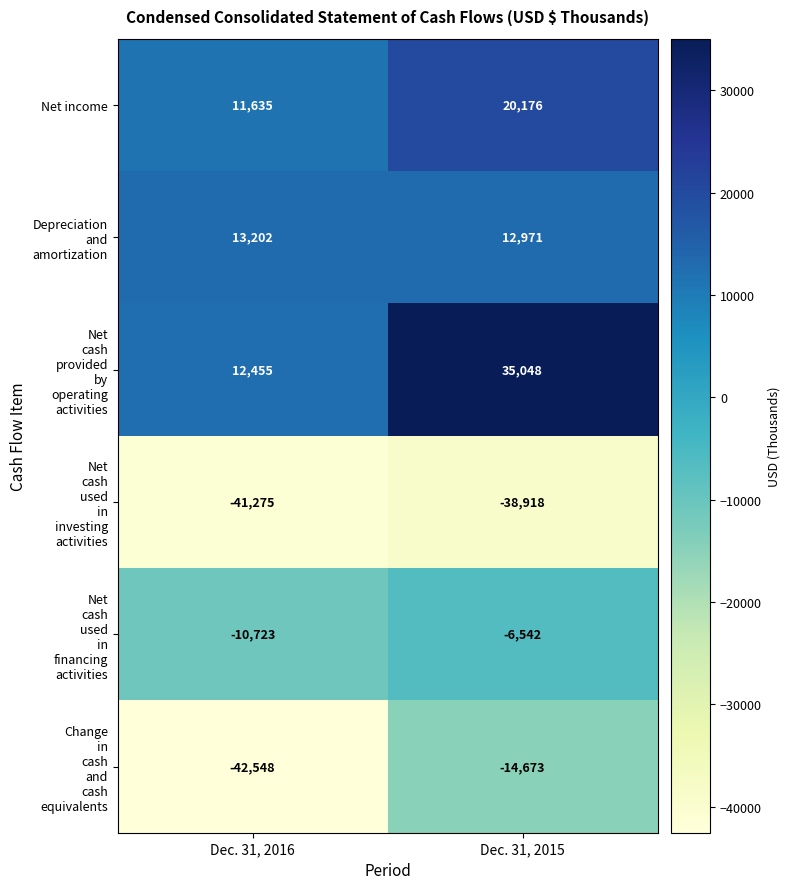

Rank the categories by Net income value from lowest to highest.

Dec. 31, 2016, Dec. 31, 2015